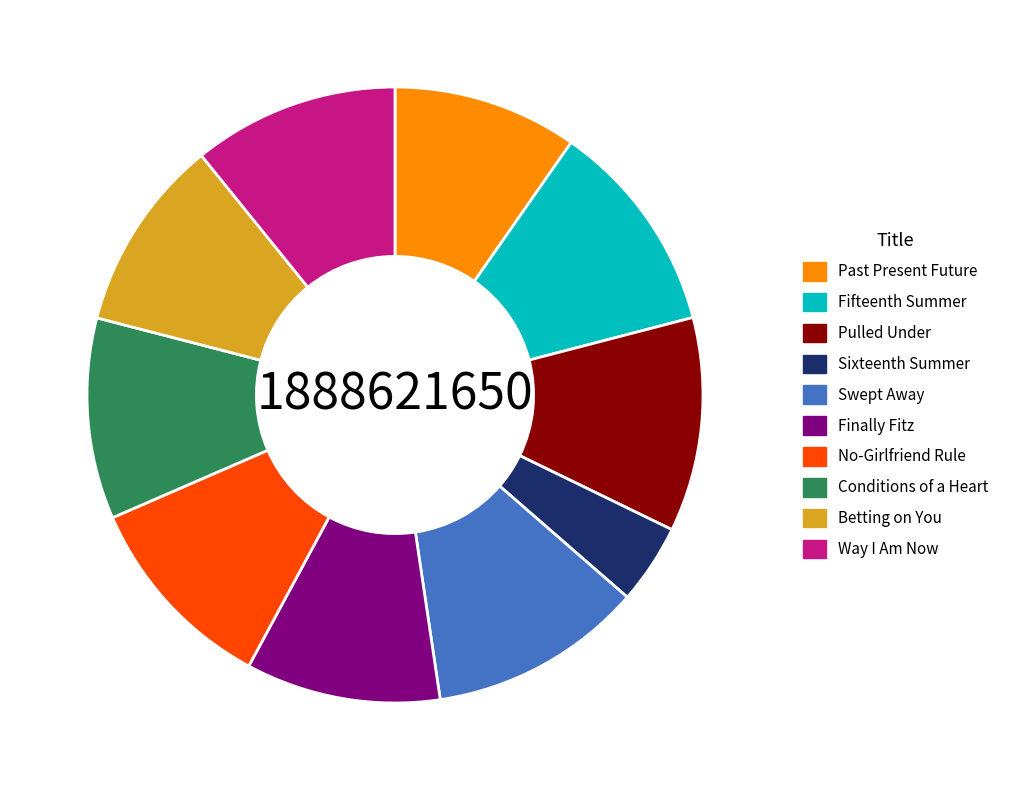

Which slice is the smallest?

Sixteenth Summer